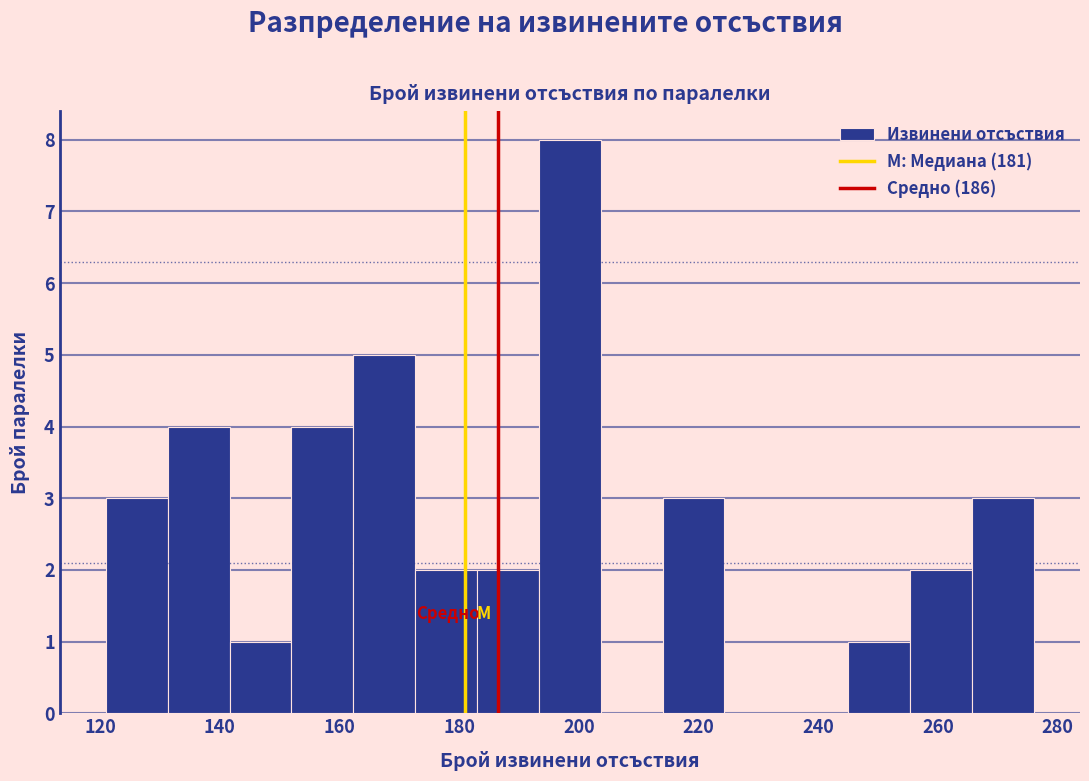

Reading left to right, transcribe this chart: for each bar, give the range it covers on the x-axis and its height. Neither the bar edges nor the heights are printed on the chart, so give them approximately, as read against the axes.

122 to 132: 3
132 to 142: 4
142 to 152: 1
152 to 162: 4
162 to 172: 5
172 to 184: 2
184 to 194: 2
194 to 204: 8
204 to 214: 0
214 to 224: 3
224 to 234: 0
234 to 246: 0
246 to 256: 1
256 to 266: 2
266 to 276: 3